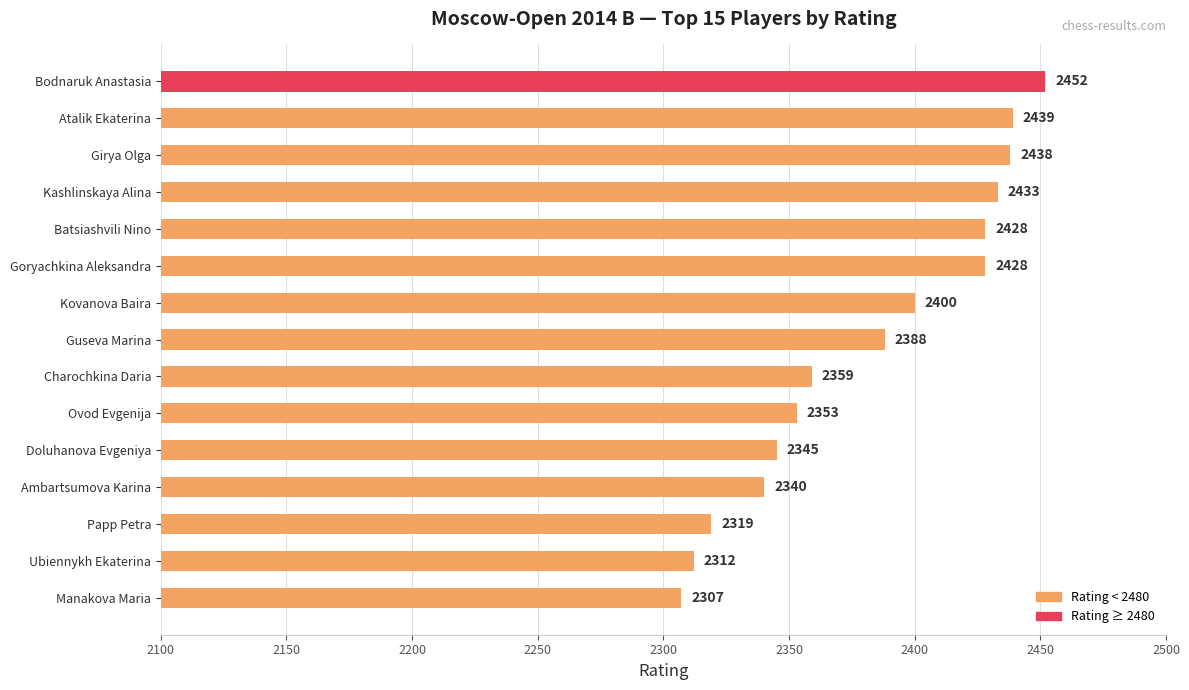

What is the approximate value at Goryachkina Aleksandra?

2428